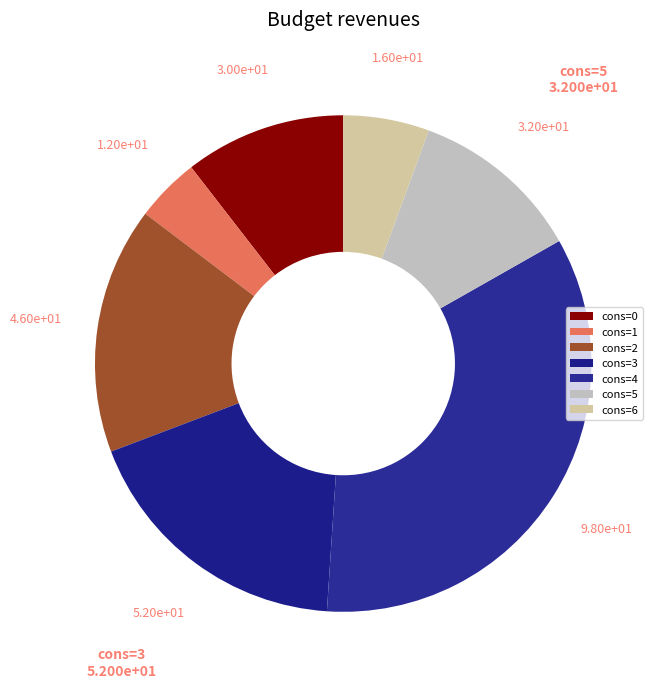

Count the number of slices in the pie.

7